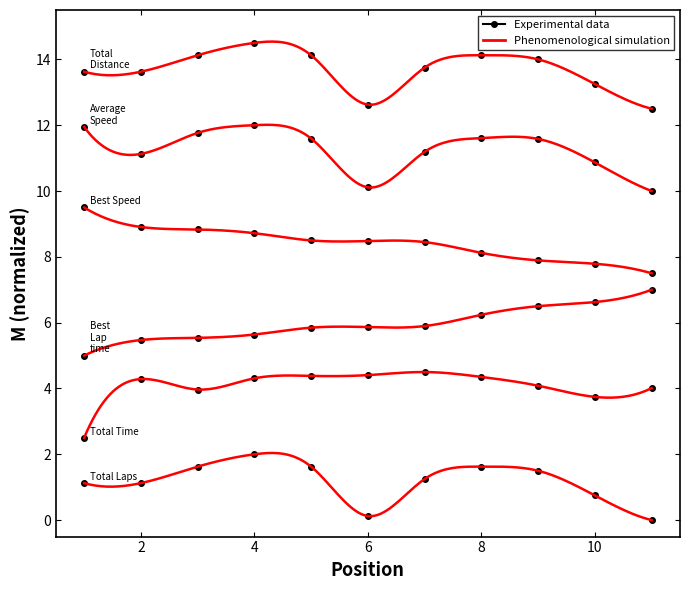

Reading left to right, list all the values displayed in this chart.

Total Laps: 1.1	1.1	1.6	2.0	1.6	0.1	1.2	1.6	1.5	0.8	0.0
Total Time: 2.5	4.3	4.0	4.3	4.4	4.4	4.5	4.4	4.1	3.7	4.0
Best Lap time: 5.0	5.5	5.5	5.6	5.8	5.9	5.9	6.2	6.5	6.6	7.0
Best Speed: 9.5	8.9	8.8	8.7	8.5	8.5	8.4	8.1	7.9	7.8	7.5
Average Speed: 11.9	11.1	11.8	12.0	11.6	10.1	11.2	11.6	11.6	10.9	10.0
Total Distance: 13.6	13.6	14.1	14.5	14.1	12.6	13.8	14.1	14.0	13.2	12.5